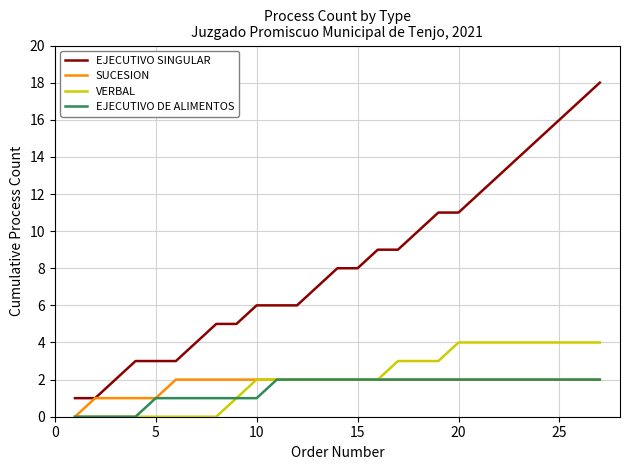

Does the chart display data point markers on the line(s)?

No